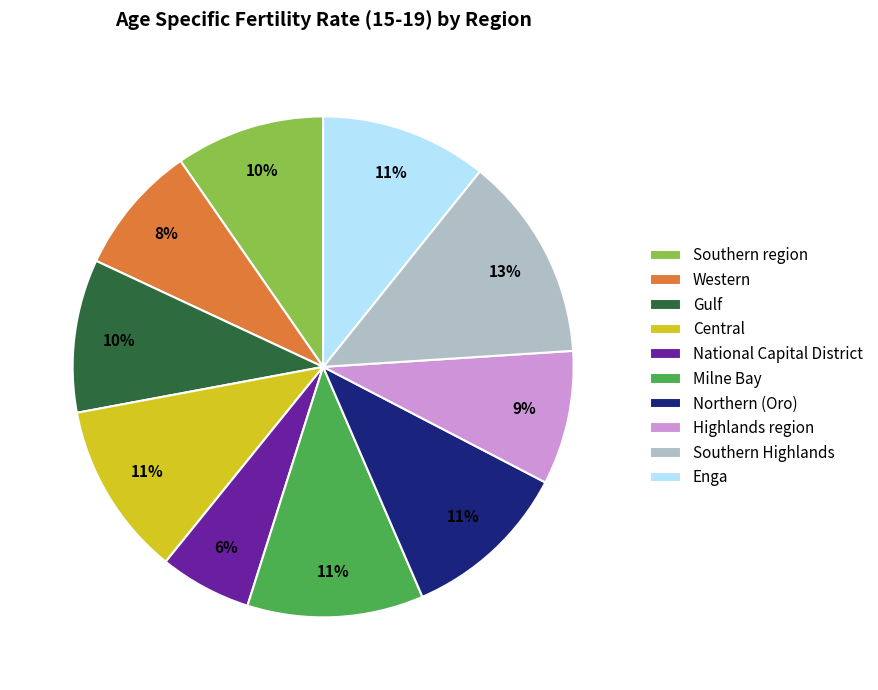

Count the number of slices in the pie.

10